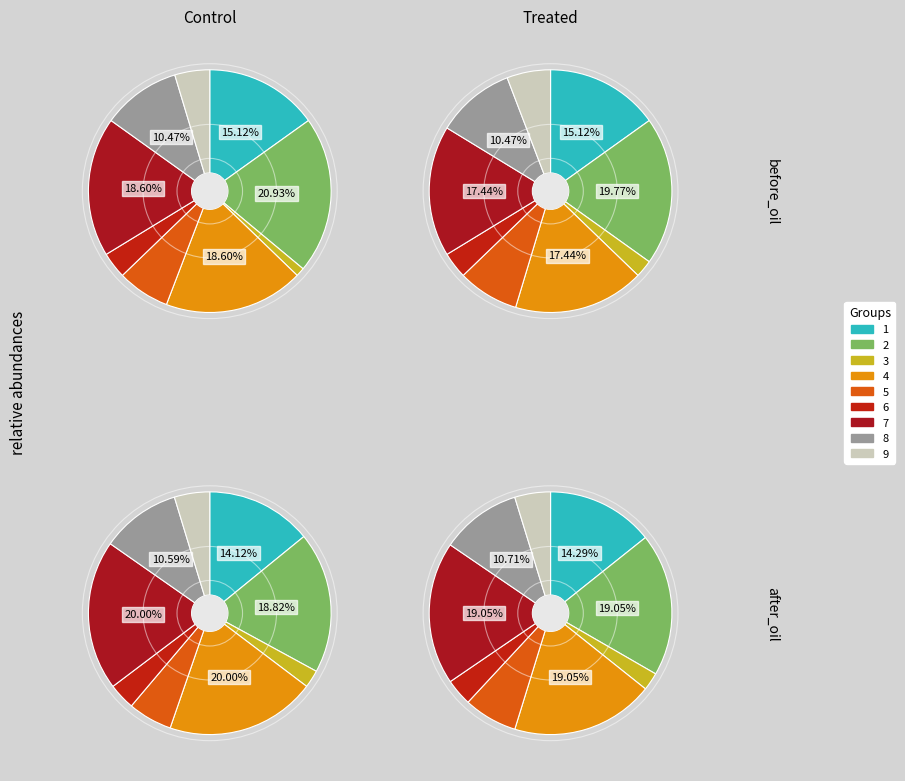

Approximately how many times larger is the value at 7 compared to 6?

4.0